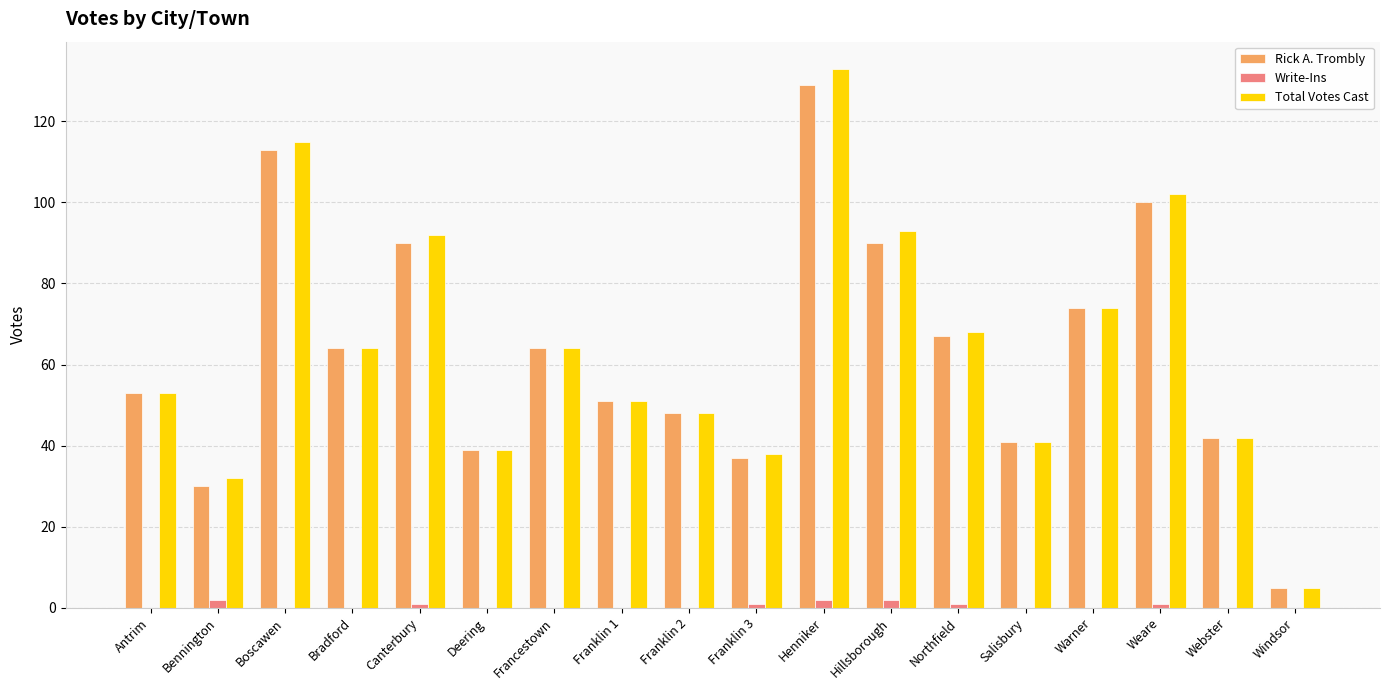

Is it true that Rick A. Trombly equals 68 at Salisbury?

False